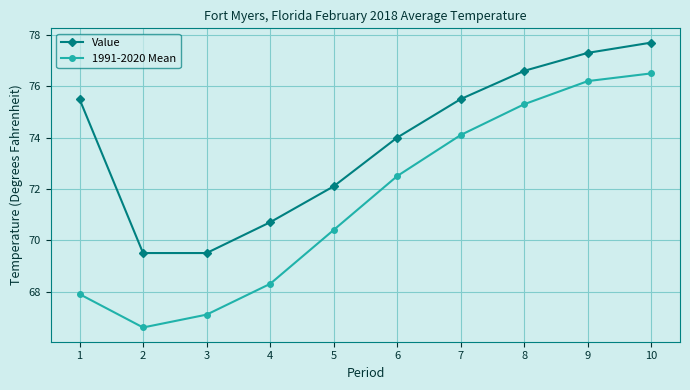

What is the difference between the second highest and minimum values in the 1991-2020 Mean series?

9.6